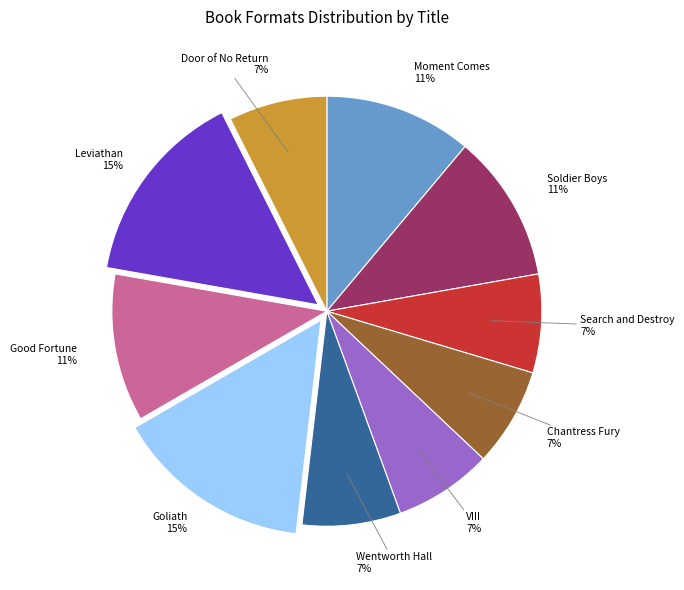

Count the number of slices in the pie.

10